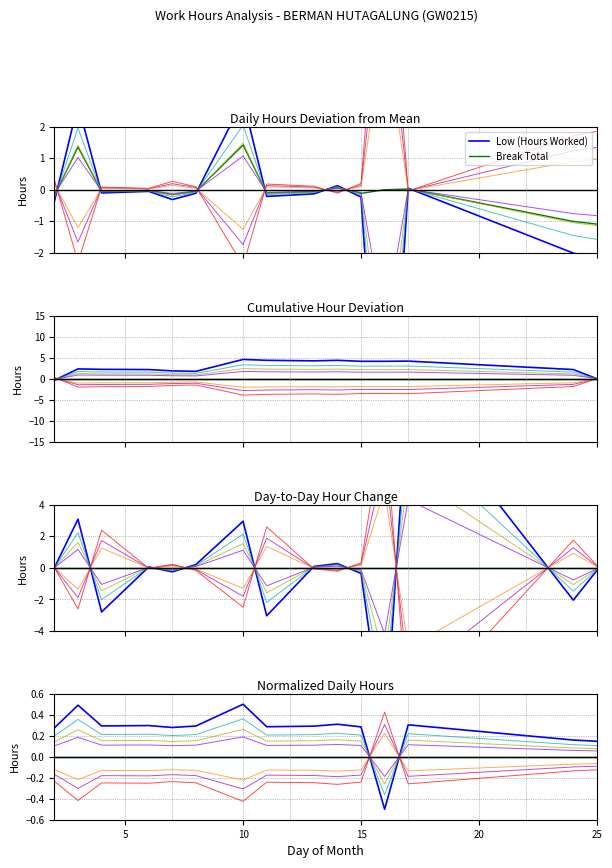

Which series has the widest spread of values?

Low (Hours Worked)